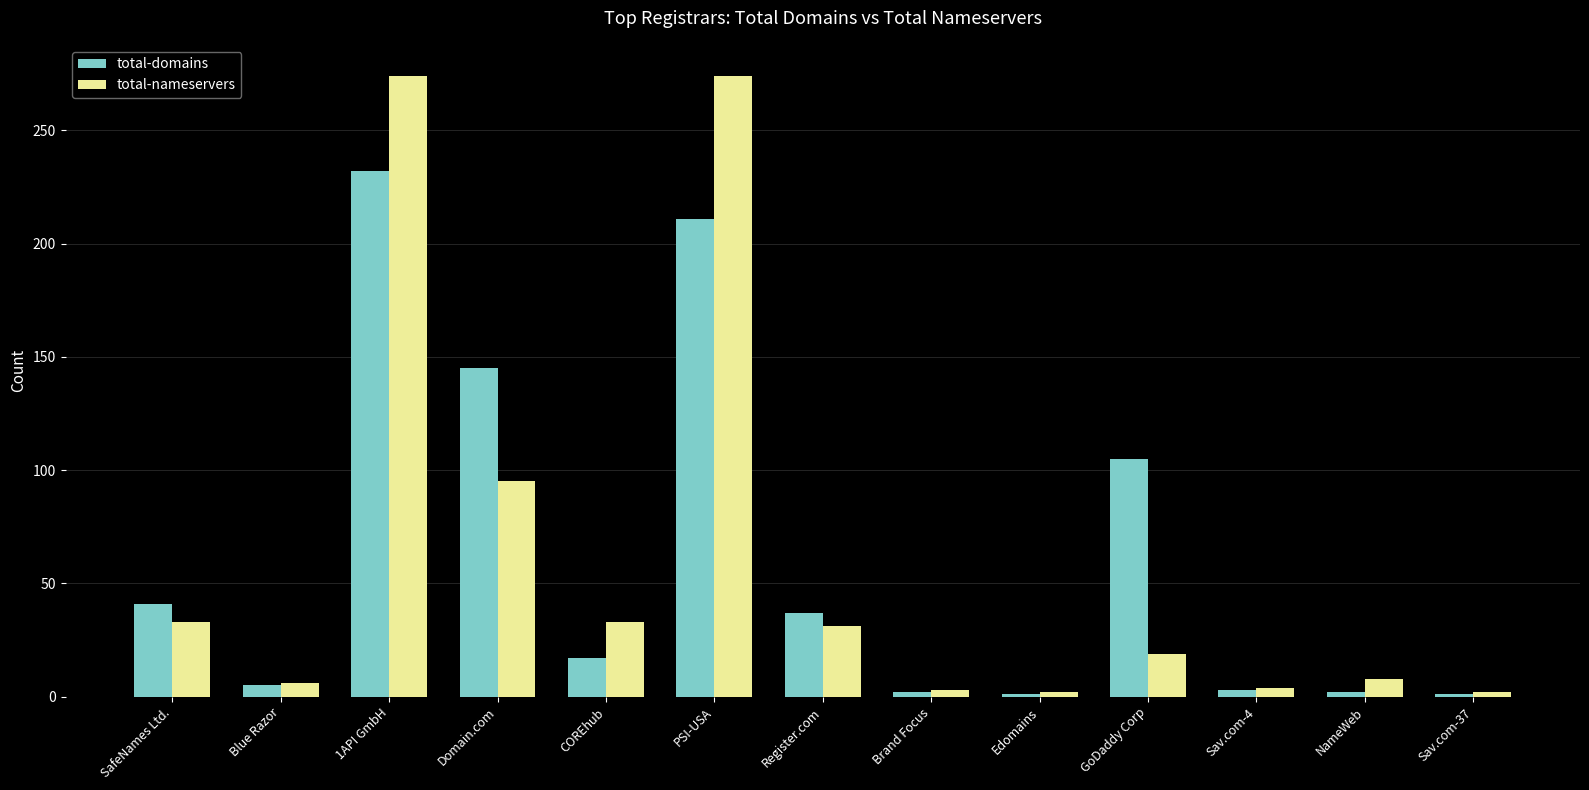

At which label does total-domains reach its peak?

1API GmbH